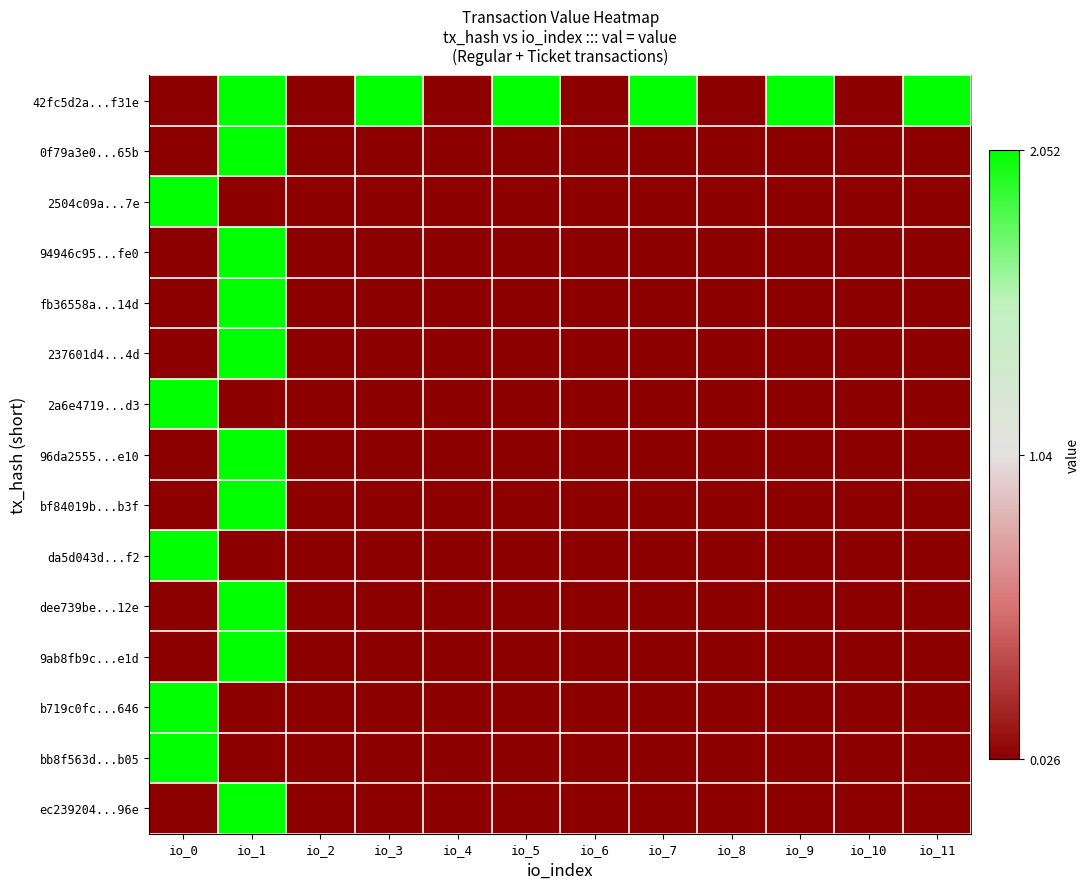

At how many categories does at least one series exceed 1?

7